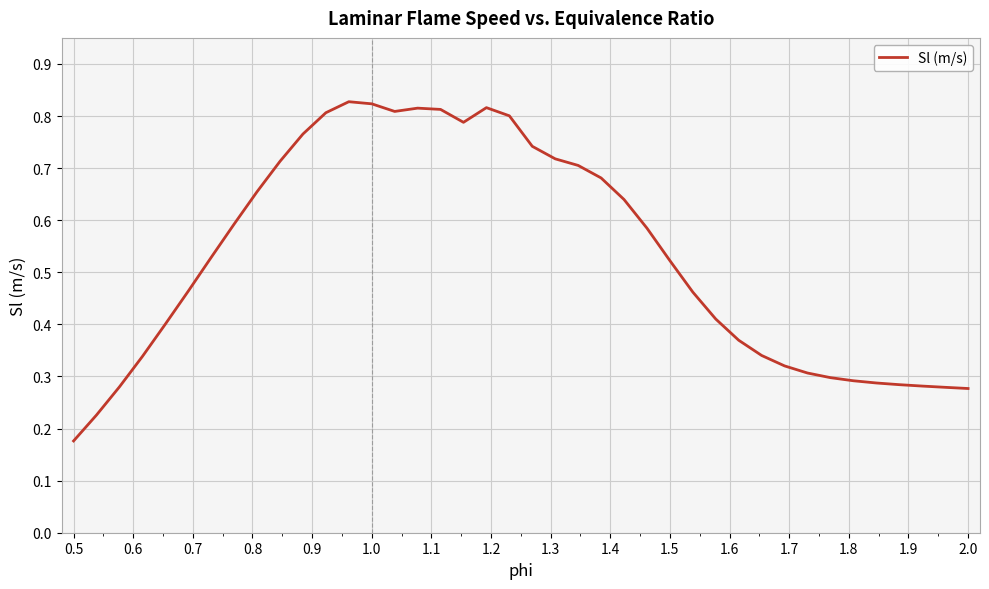

What is the minimum value shown in the chart?

0.2